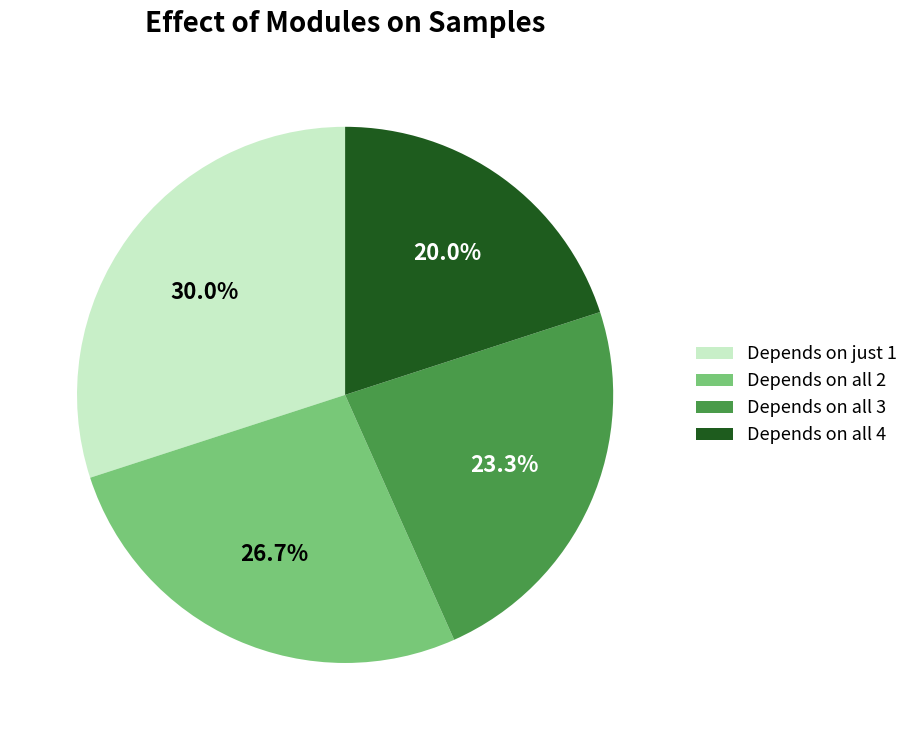

Is Depends on all 2 the majority of the pie?

No